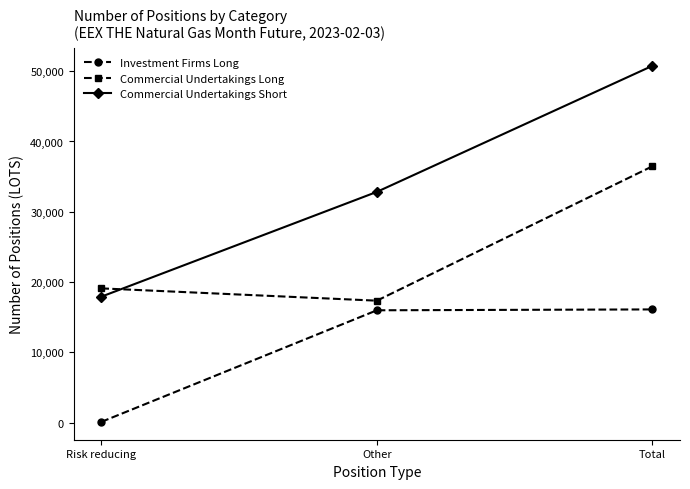

How many lines are shown in the chart?

3